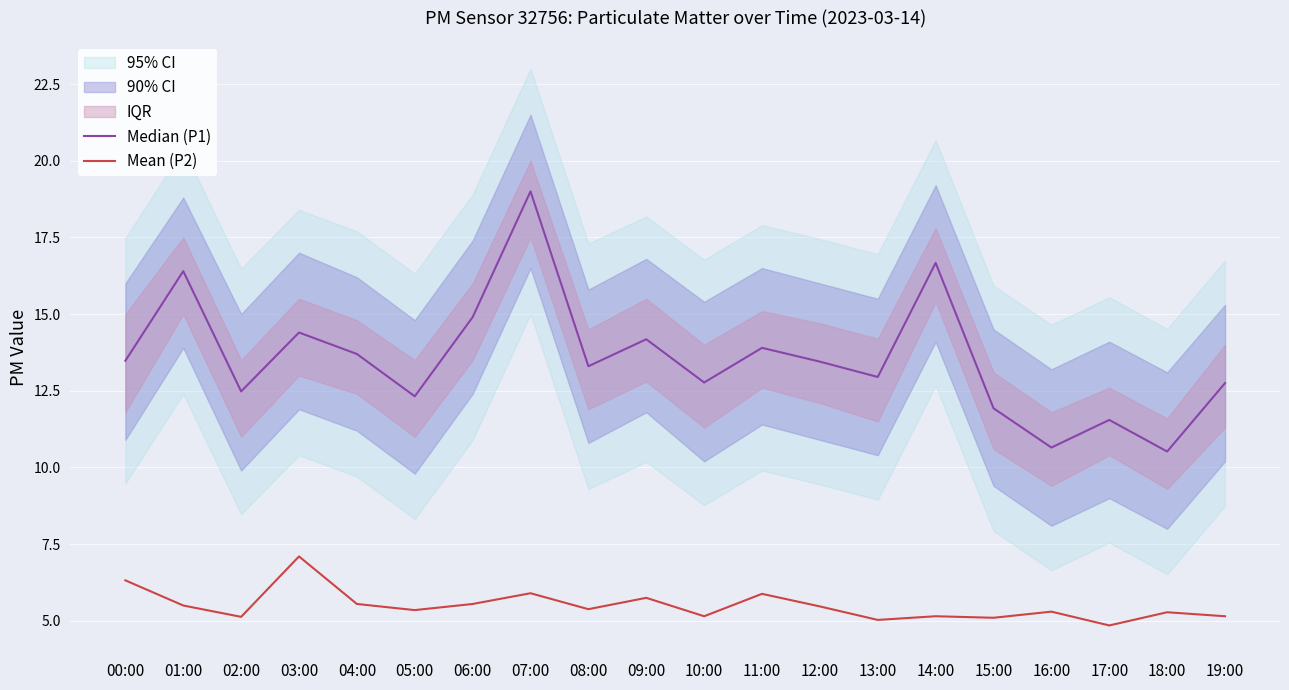

True or false: Median (P1) and Mean (P2) cross at least once.

False